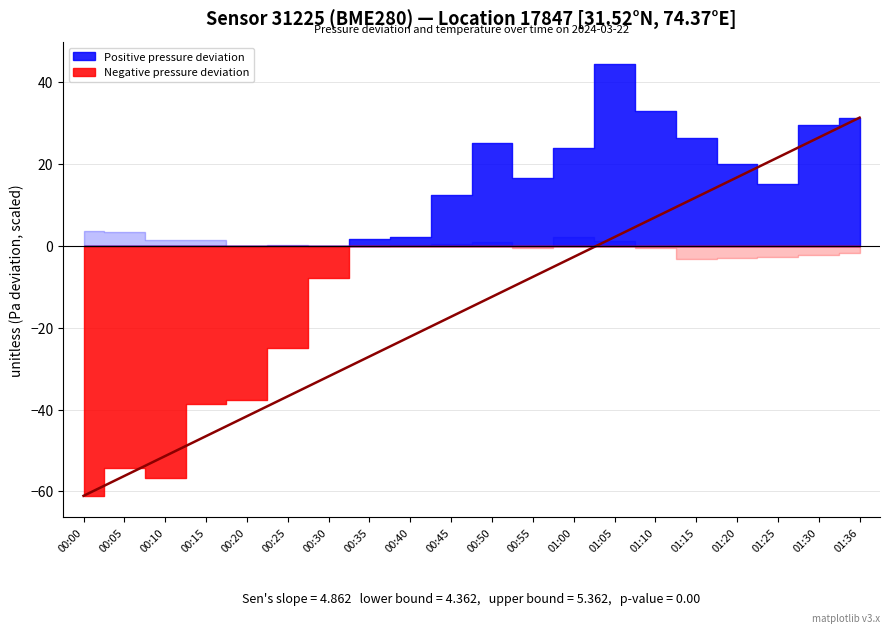

How many values are above zero?

7